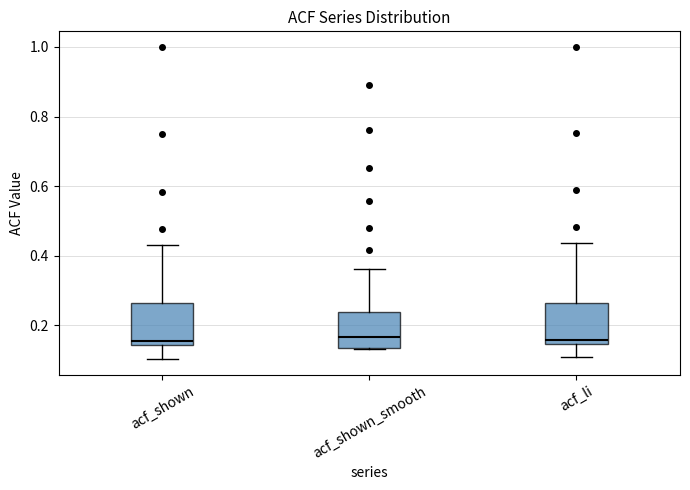

Reading left to right, transcribe this box plot: for each box, give where its median line is, the range the box spans, and where its two whiskers end, as read against the y-axis. The values are not printed on the chart, so give them approximately, as read against the axis.

acf_shown: median 0.16, box 0.14 to 0.26, whiskers 0.10 to 0.44
acf_shown_smooth: median 0.16, box 0.14 to 0.24, whiskers 0.14 to 0.36
acf_li: median 0.16, box 0.14 to 0.26, whiskers 0.10 to 0.44